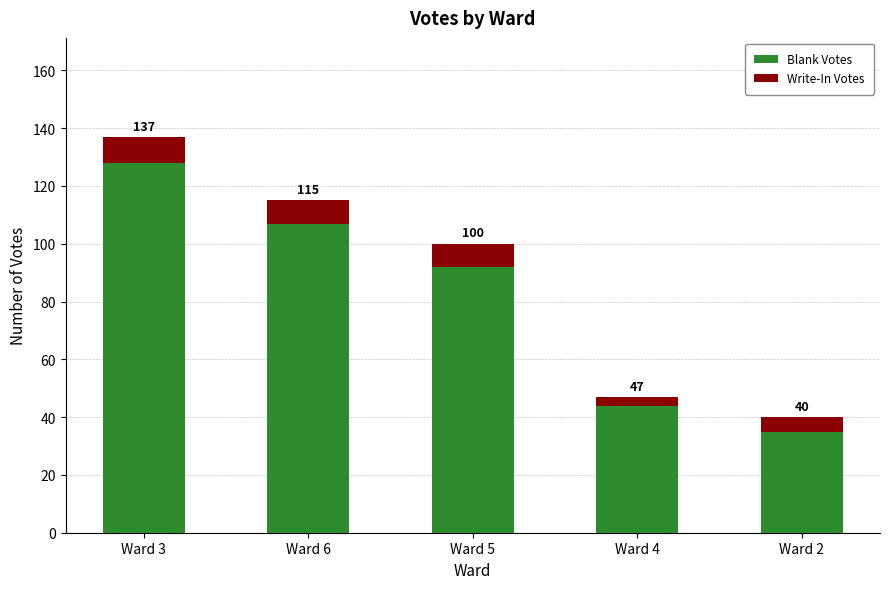

What are all the series names shown in the legend?

Blank Votes, Write-In Votes